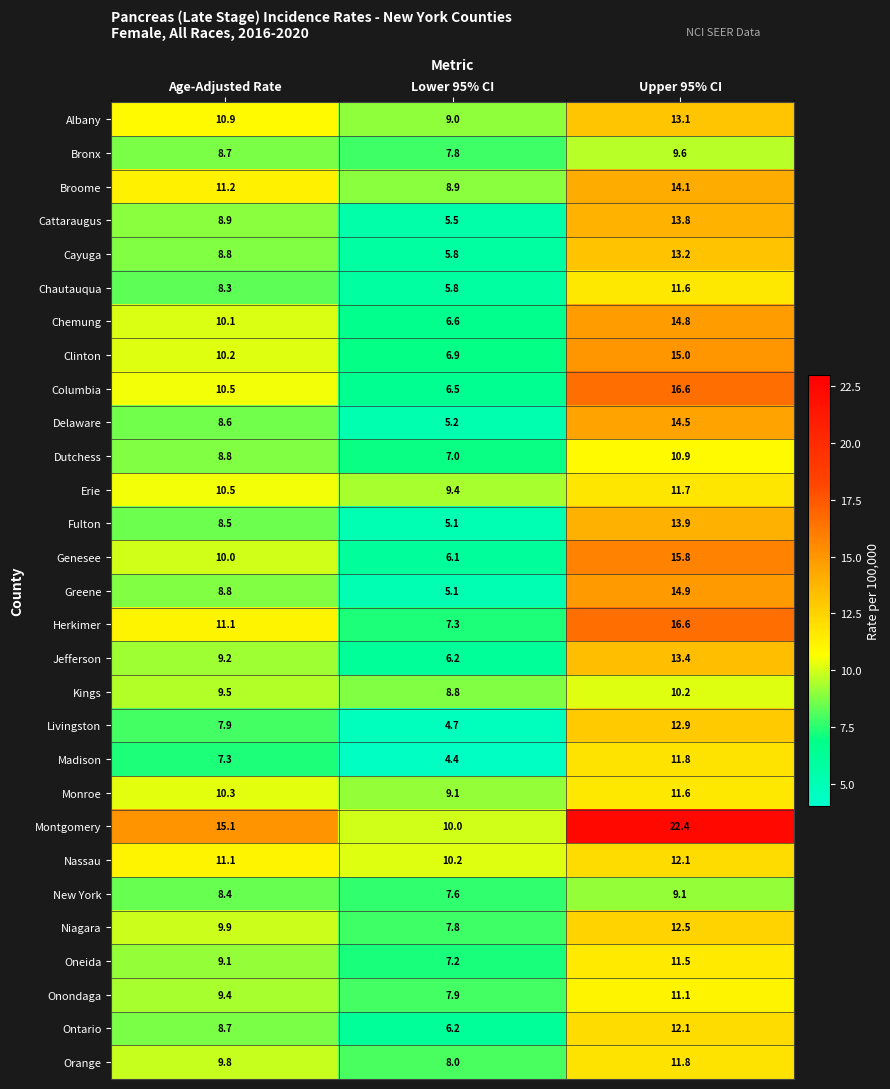

List the labels in order of Clinton value, smallest first.

Lower 95% CI, Age-Adjusted Rate, Upper 95% CI